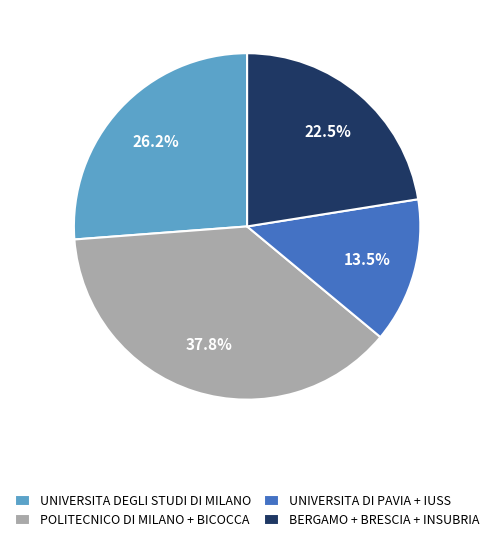

Between POLITECNICO DI MILANO + BICOCCA and UNIVERSITA DI PAVIA + IUSS, which is larger?

POLITECNICO DI MILANO + BICOCCA